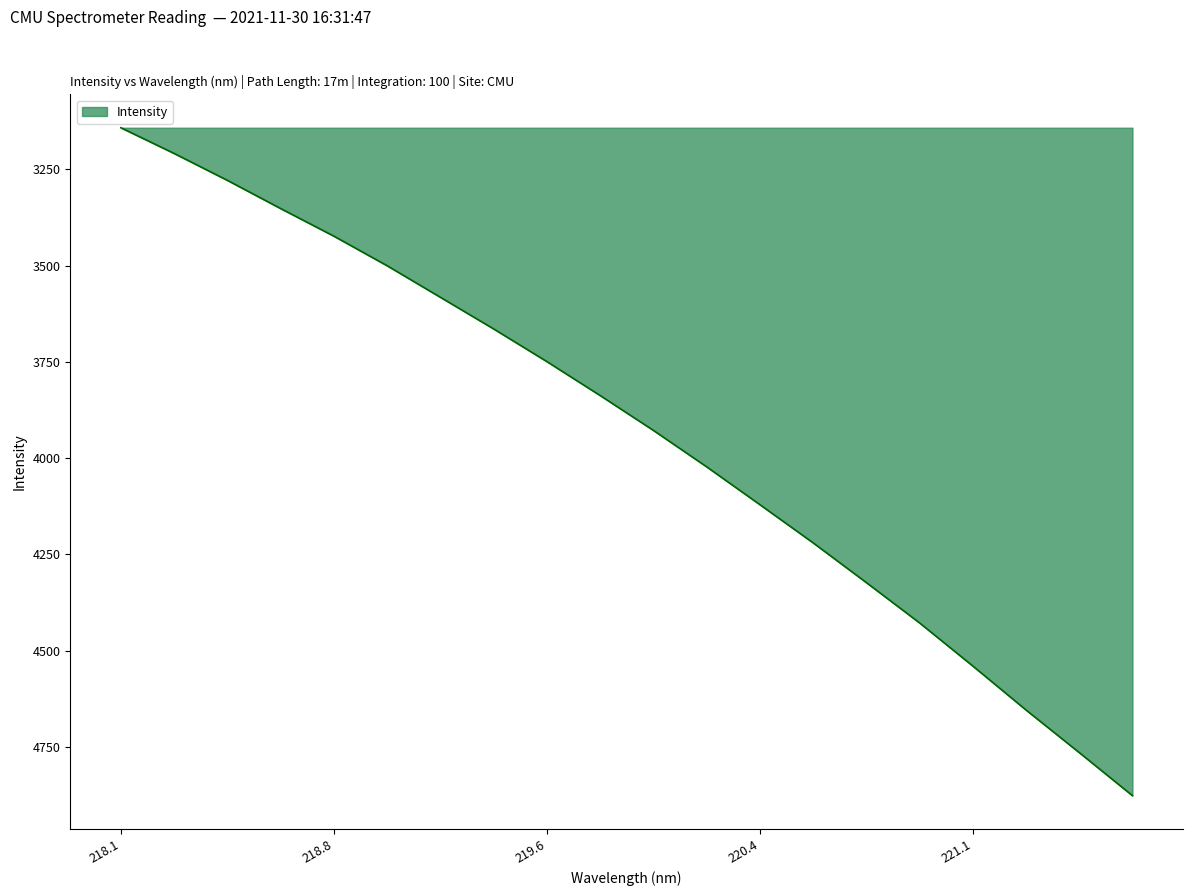

What is the smallest value displayed?

3141.9